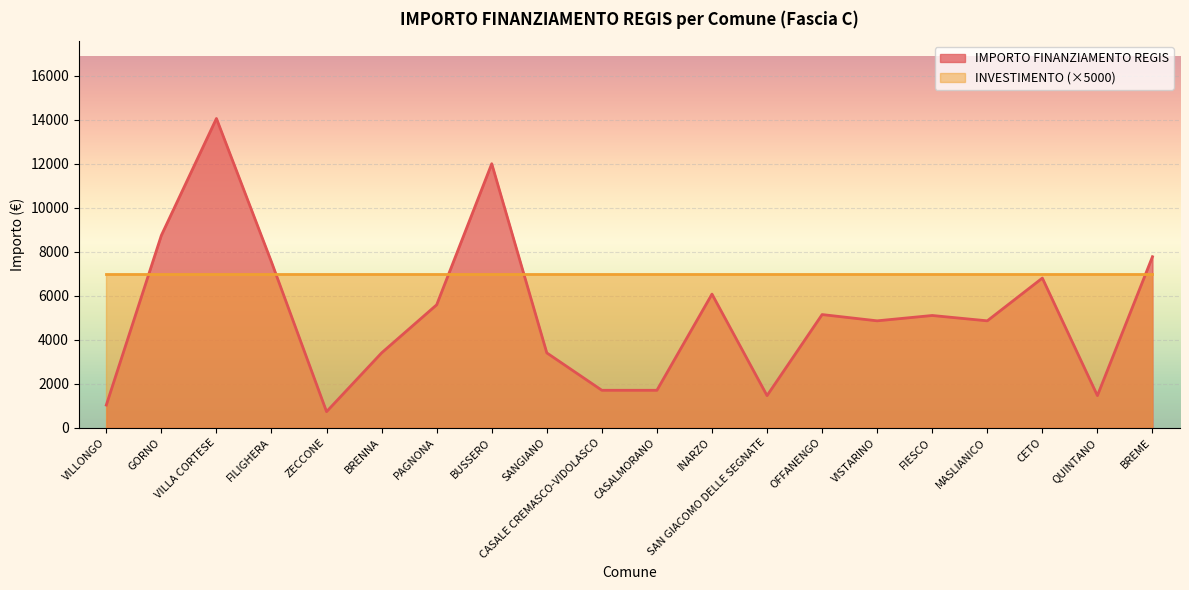

How many data points are above 5103?

9